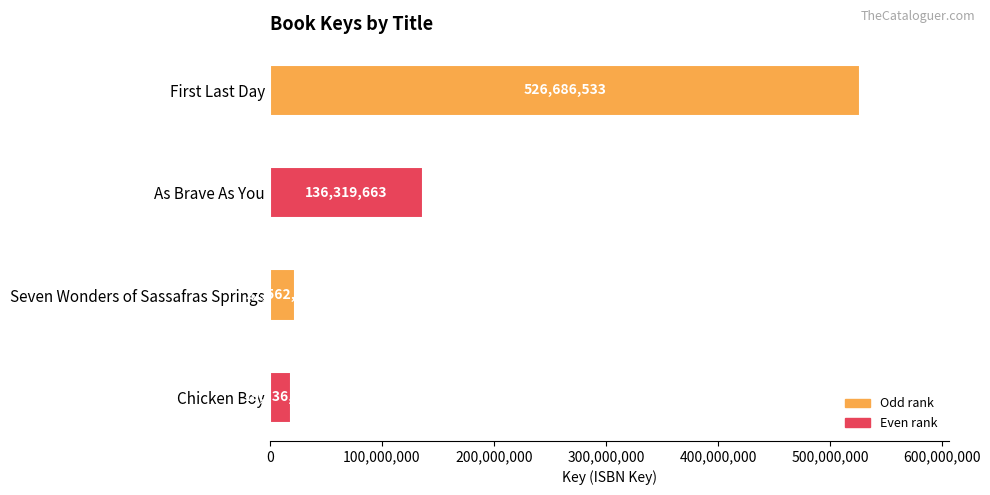

True or false: the data shows 526686533 at First Last Day.

True